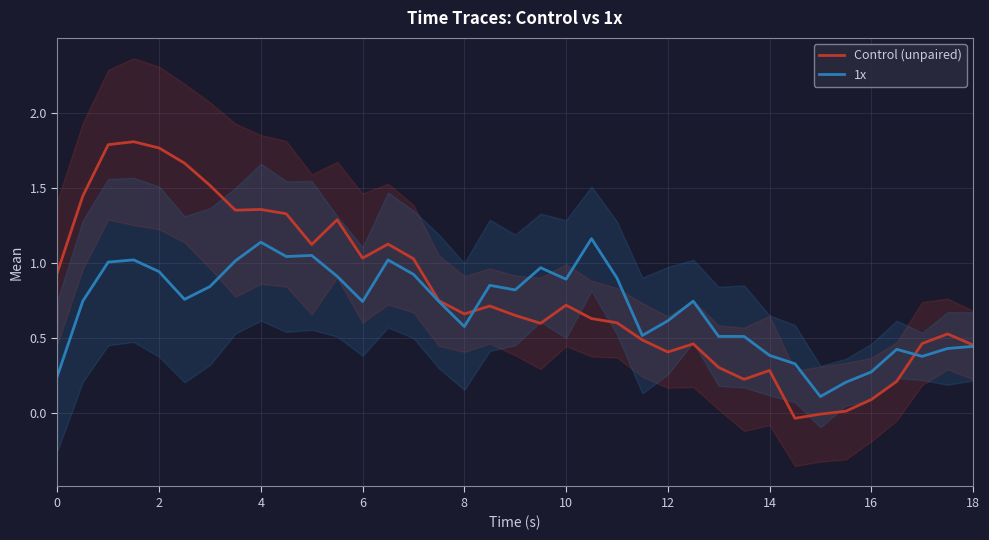

What is the value of the Control (unpaired) point at the 18th from the left?

0.7